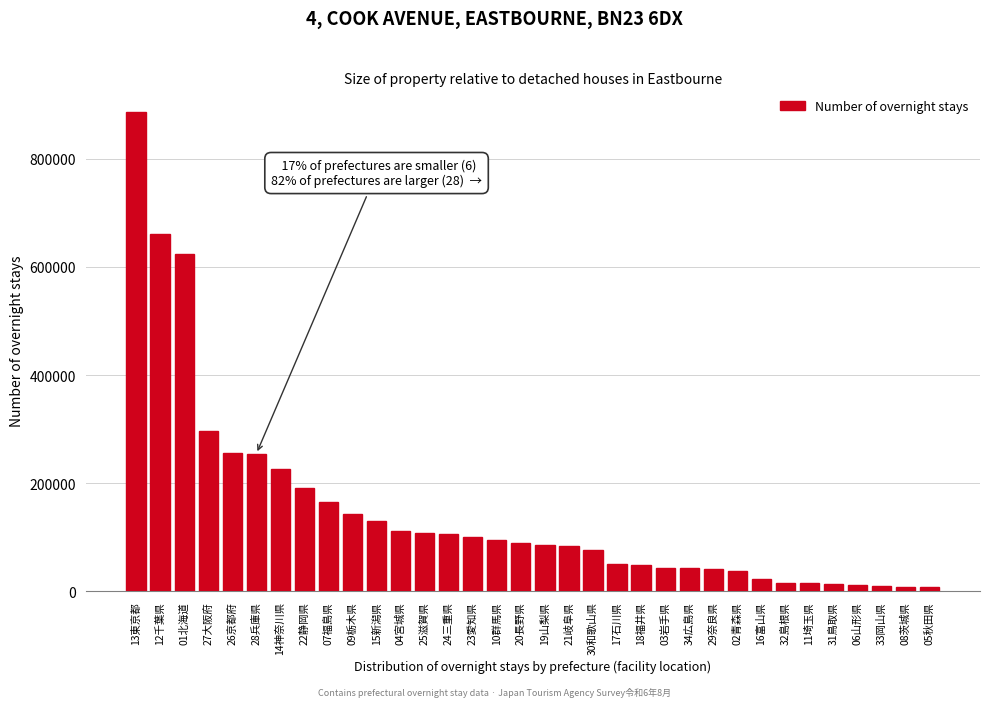

The value at 02青森県 is 66100. True or false?

False